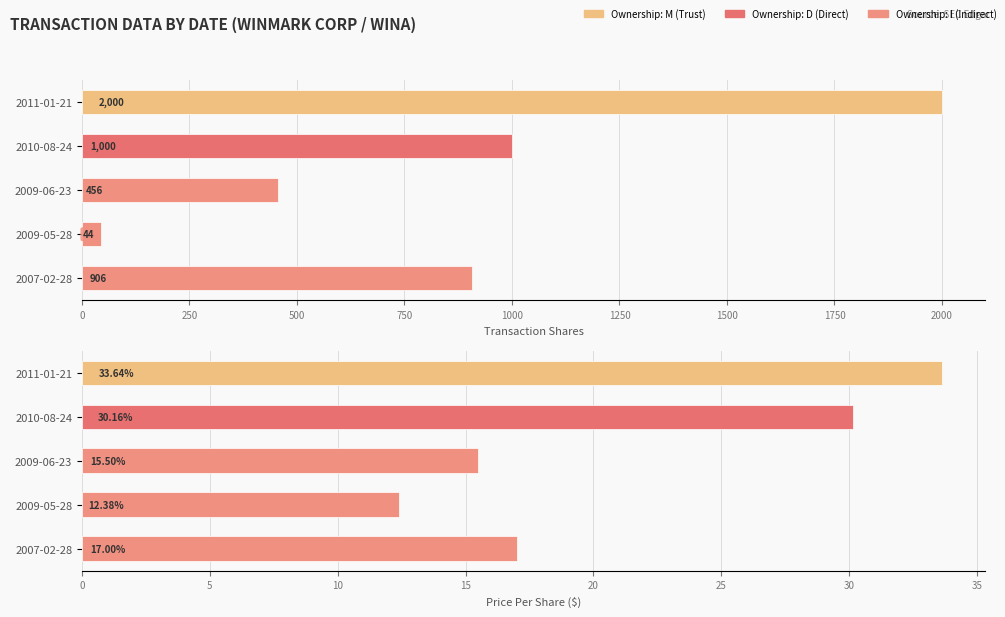

Reading left to right, list all the values displayed in this chart.

transactionShares: 2000.0	1000.0	456.0	44.0	906.0
transactionPricePerShare: 33.6	30.2	15.5	12.4	17.0